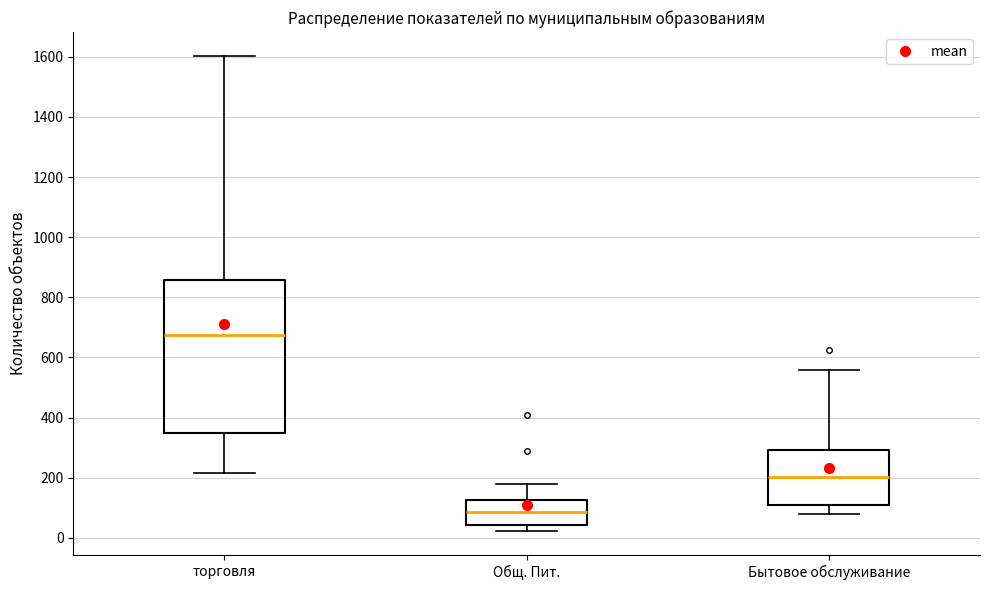

Which box's median line is the lowest?

Общ. Пит.